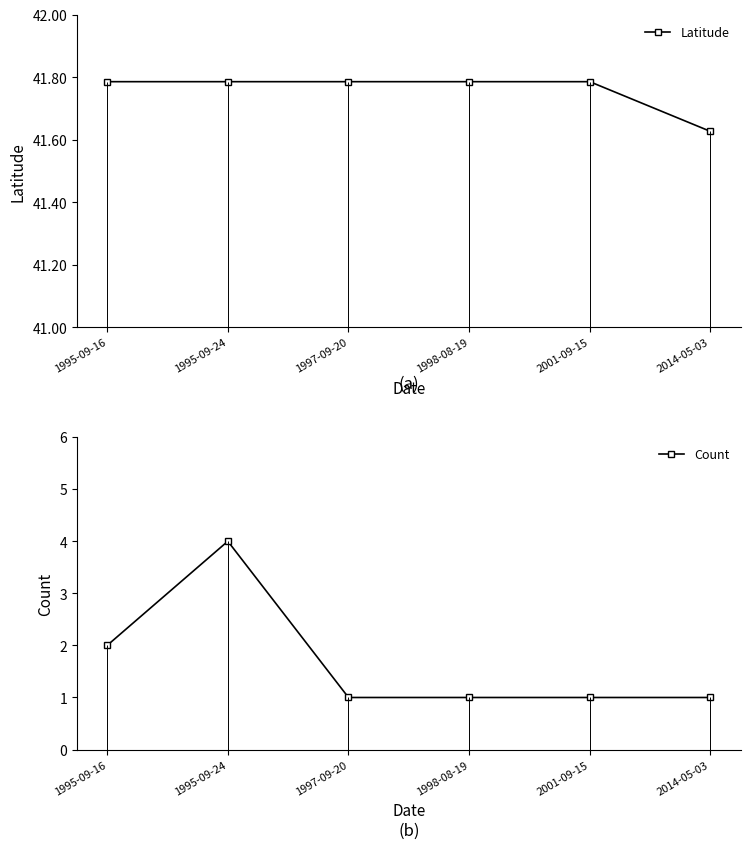

What is the smallest value displayed?

1.0